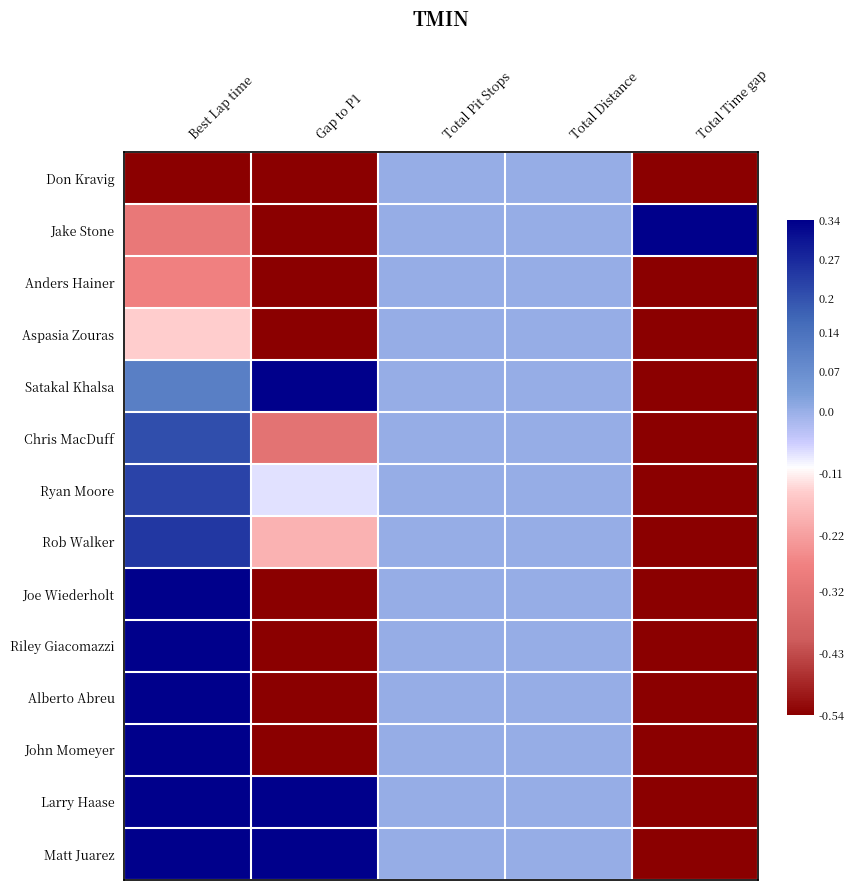

Reading left to right, what are all the values shown in this chart?

Don Kravig: Best Lap time=-0.5	Gap to P1=-0.5	Total Pit Stops=0.0	Total Distance=0.0	Total Time gap=-0.5
Jake Stone: Best Lap time=-0.3	Gap to P1=-0.5	Total Pit Stops=0.0	Total Distance=0.0	Total Time gap=0.5
Anders Hainer: Best Lap time=-0.3	Gap to P1=-0.5	Total Pit Stops=0.0	Total Distance=0.0	Total Time gap=-0.5
Aspasia Zouras: Best Lap time=-0.1	Gap to P1=-0.5	Total Pit Stops=0.0	Total Distance=0.0	Total Time gap=-0.5
Satakal Khalsa: Best Lap time=0.1	Gap to P1=0.5	Total Pit Stops=0.0	Total Distance=0.0	Total Time gap=-0.5
Chris MacDuff: Best Lap time=0.2	Gap to P1=-0.3	Total Pit Stops=0.0	Total Distance=0.0	Total Time gap=-0.5
Ryan Moore: Best Lap time=0.2	Gap to P1=-0.1	Total Pit Stops=0.0	Total Distance=0.0	Total Time gap=-0.5
Rob Walker: Best Lap time=0.2	Gap to P1=-0.2	Total Pit Stops=0.0	Total Distance=0.0	Total Time gap=-0.5
Joe Wiederholt: Best Lap time=0.4	Gap to P1=-0.5	Total Pit Stops=0.0	Total Distance=0.0	Total Time gap=-0.5
Riley Giacomazzi: Best Lap time=0.5	Gap to P1=-0.5	Total Pit Stops=0.0	Total Distance=0.0	Total Time gap=-0.5
Alberto Abreu: Best Lap time=0.5	Gap to P1=-0.5	Total Pit Stops=0.0	Total Distance=0.0	Total Time gap=-0.5
John Momeyer: Best Lap time=0.5	Gap to P1=-0.5	Total Pit Stops=0.0	Total Distance=0.0	Total Time gap=-0.5
Larry Haase: Best Lap time=0.5	Gap to P1=0.4	Total Pit Stops=0.0	Total Distance=0.0	Total Time gap=-0.5
Matt Juarez: Best Lap time=0.5	Gap to P1=0.3	Total Pit Stops=0.0	Total Distance=0.0	Total Time gap=-0.5